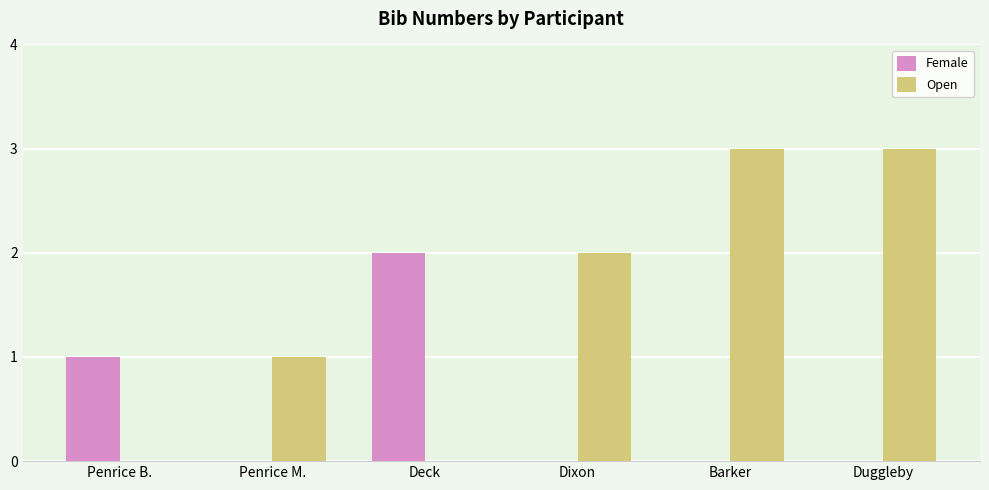

Which series has the largest total across all categories?

Open